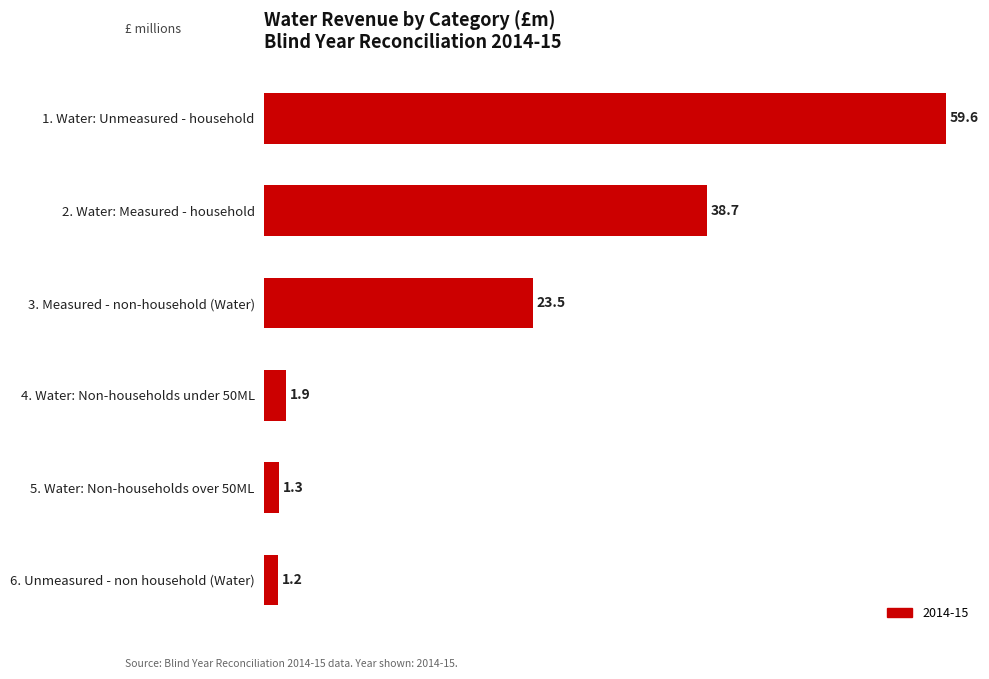

Rank the categories by value from lowest to highest.

6. Unmeasured - non household (Water), 5. Water: Non-households over 50ML, 4. Water: Non-households under 50ML, 3. Measured - non-household (Water), 2. Water: Measured - household, 1. Water: Unmeasured - household